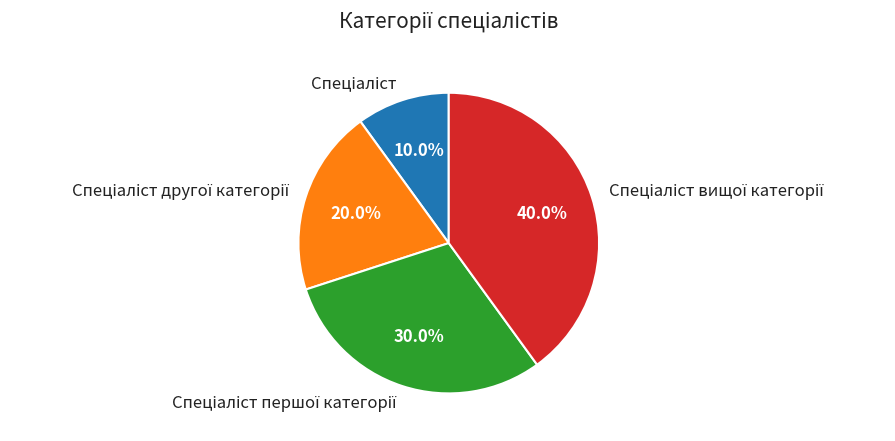

Is there a majority slice in this chart?

No